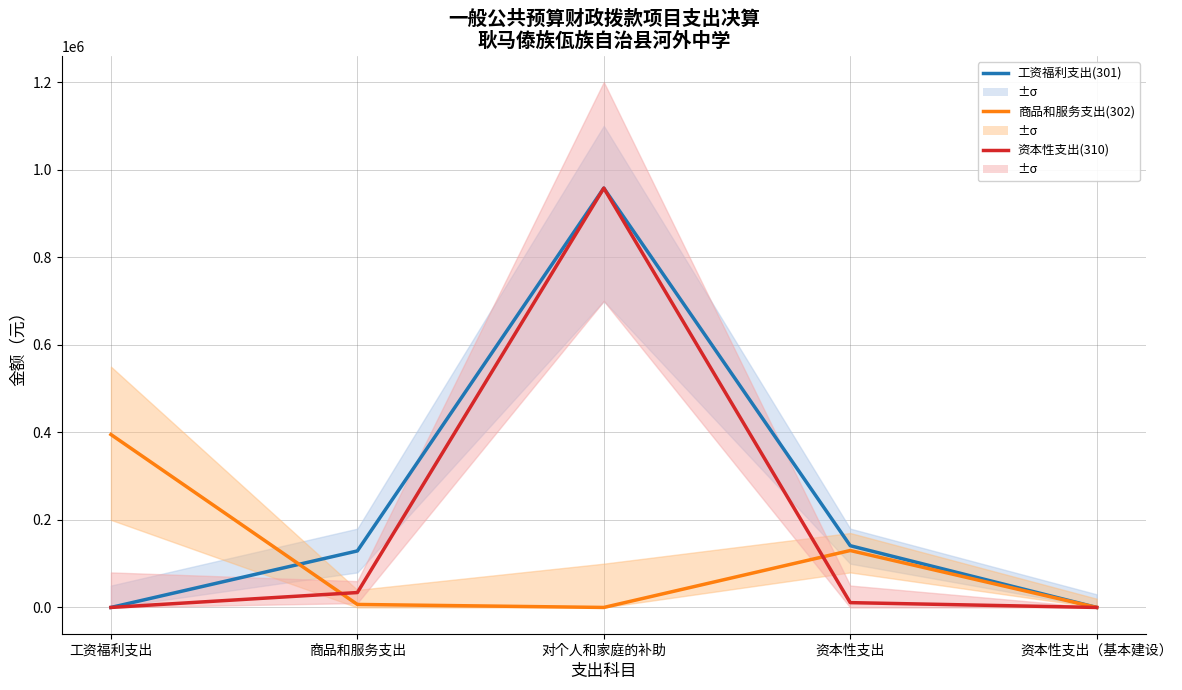

At which label is 工资福利支出(301) closest to 478879?

资本性支出